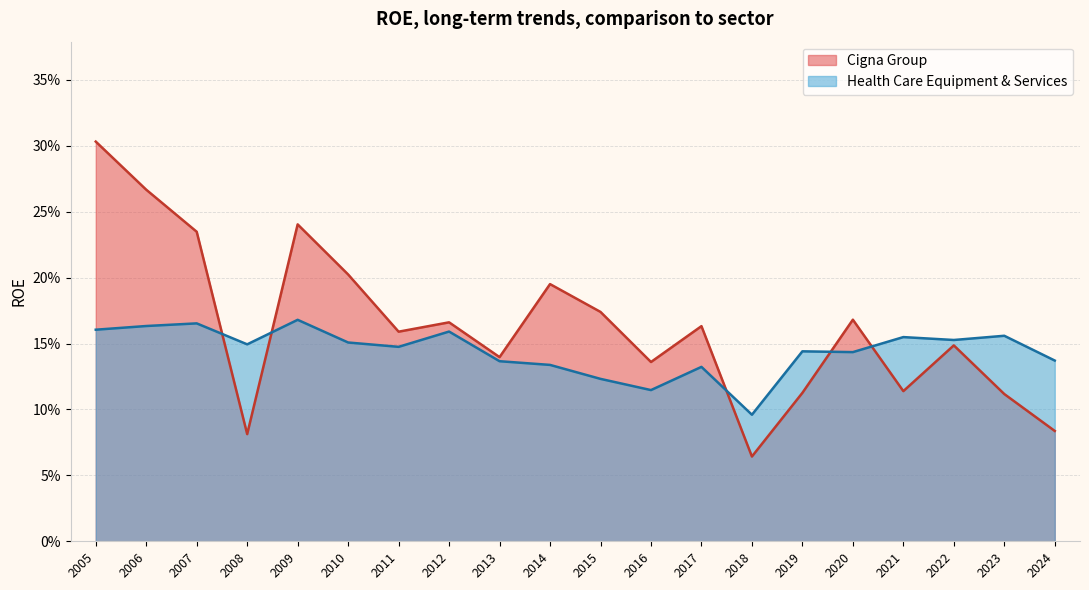

What is the value of the Health Care Equipment & Services point at the 18th from the left?

0.2